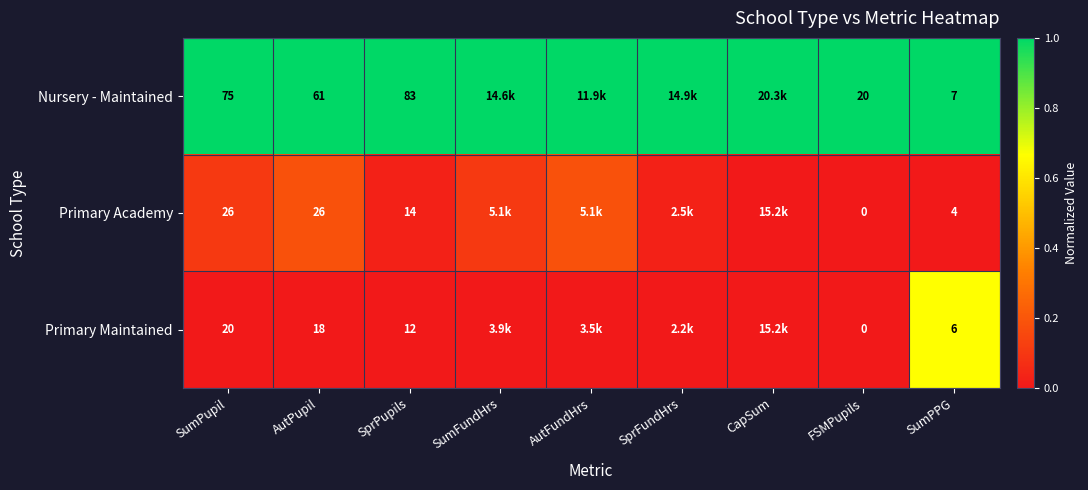

At SprPupils, list the series in order from smallest to largest.

Primary Maintained, Primary Academy, Nursery - Maintained